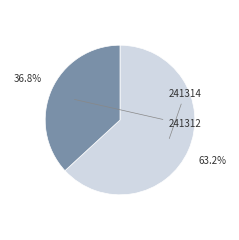

Rank the categories by value from highest to lowest.

241314, 241312